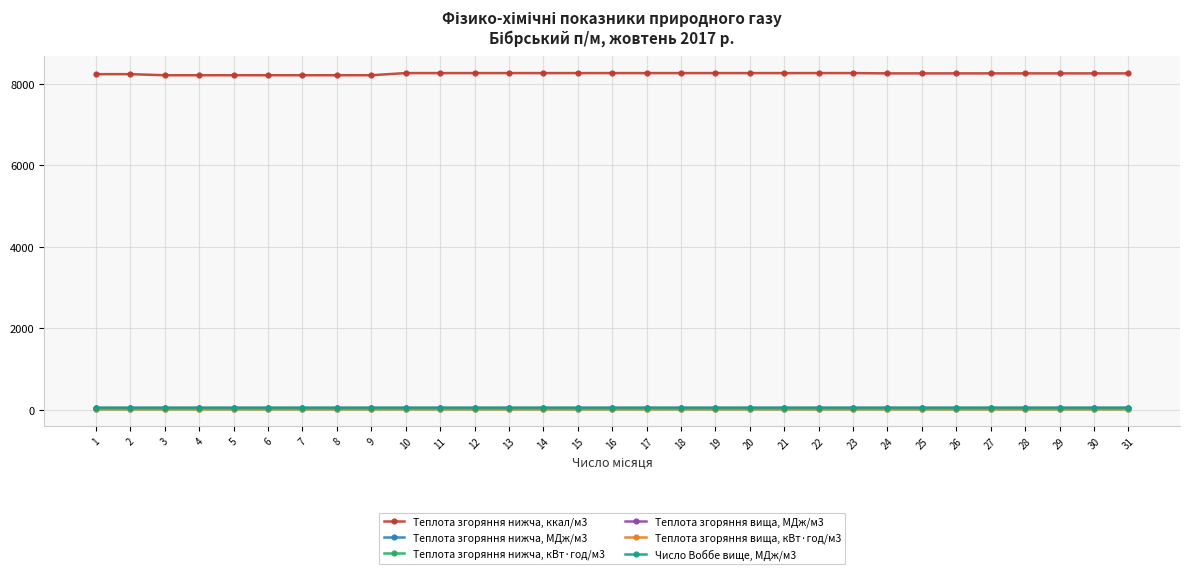

What is the average value of the Теплота згоряння вища, кВт·год/м3 series?

10.6